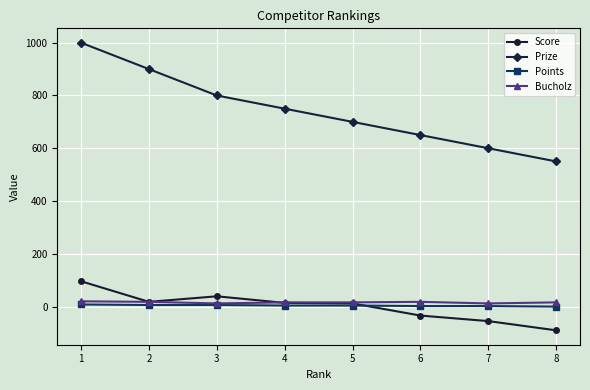

Which series has the widest spread of values?

Prize